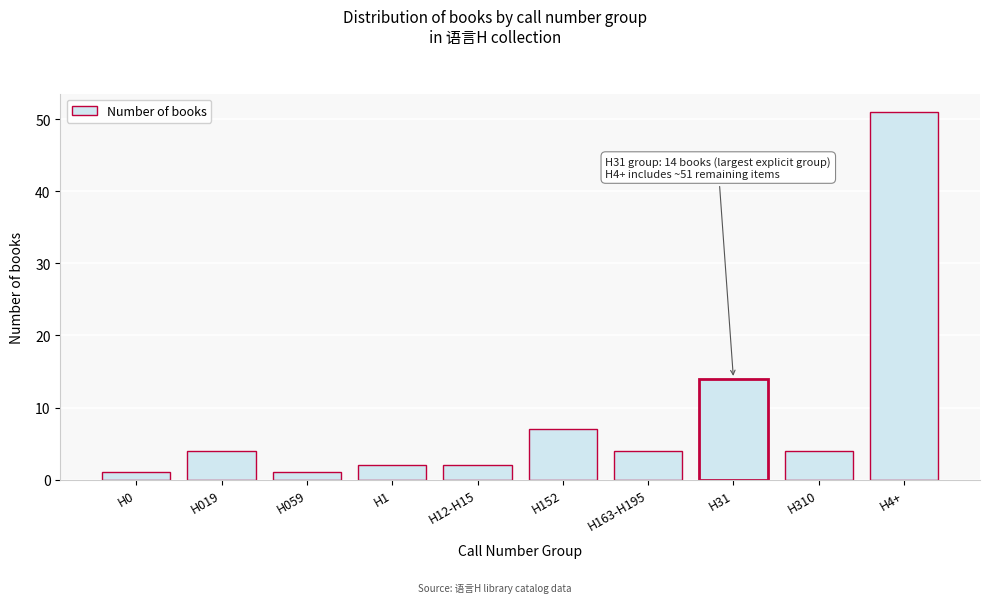

Reading left to right, what are all the values shown in this chart?

H0=1	H019=4	H059=1	H1=2	H12-H15=2	H152=7	H163-H195=4	H31=14	H310=4	H4+=51